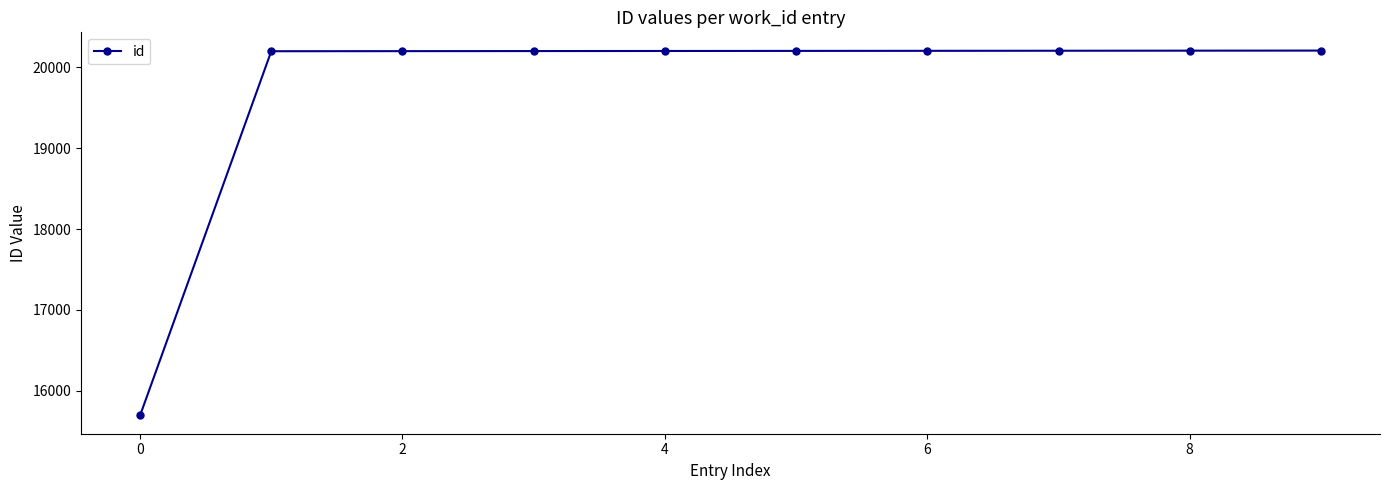

What is the value of the 4th point from the left?

20200